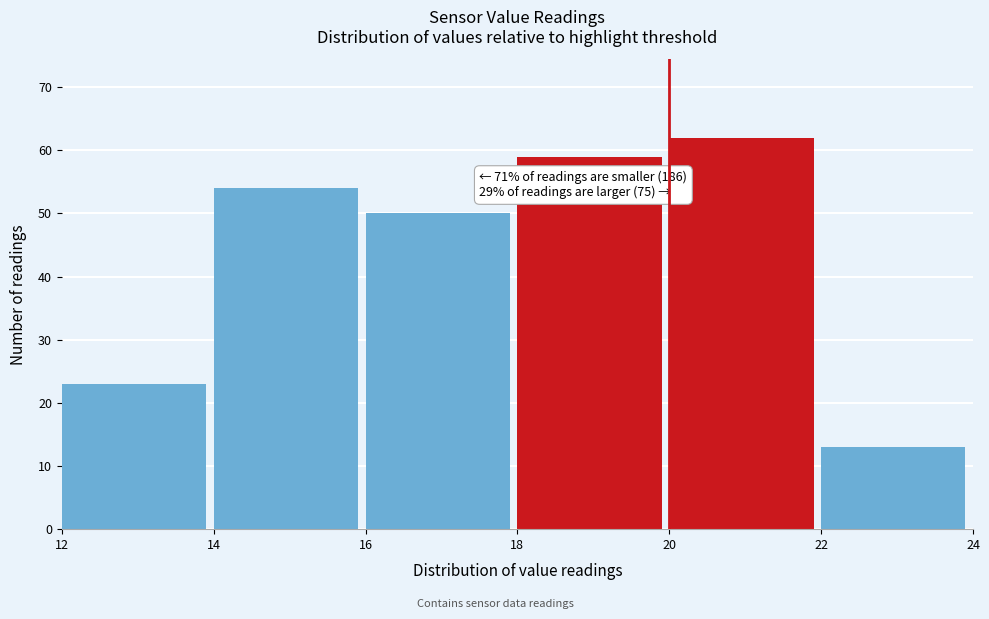

Which range on the x-axis has the tallest bar?

20 to 22